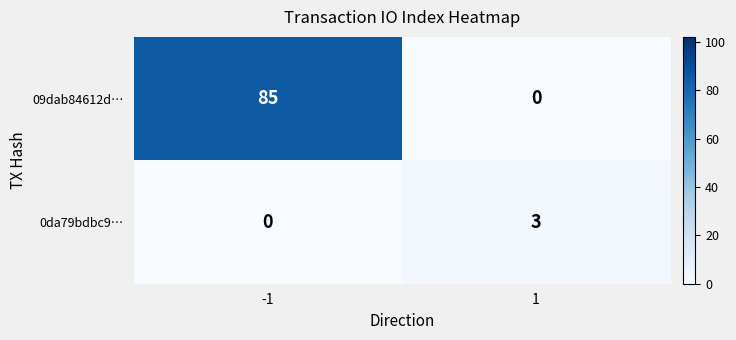

Which series has the largest range (max minus min)?

09dab84612d…